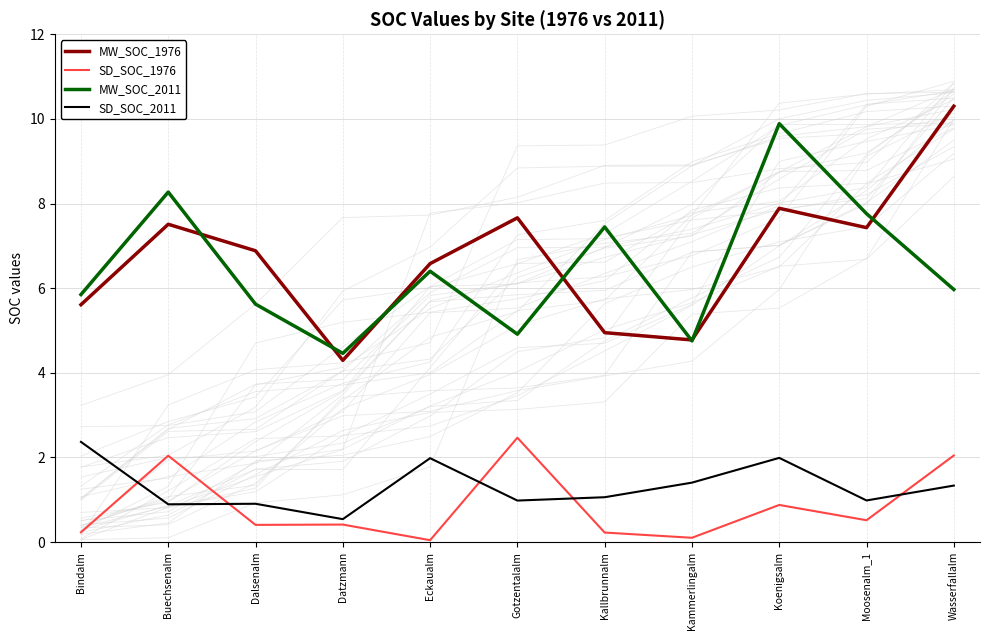

The SD_SOC_2011 series shows 0.4 at Datzmann. True or false?

False